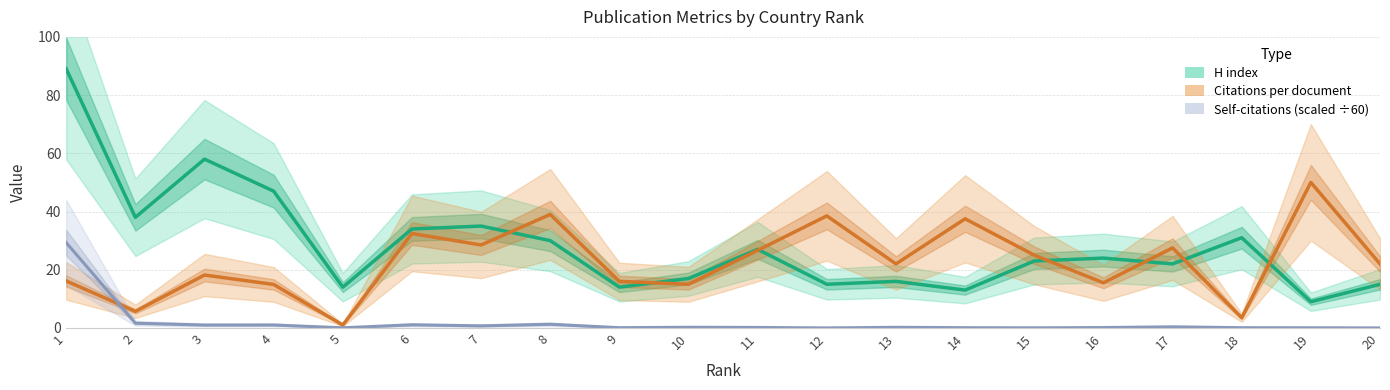

At 8, list the series in order from largest to smallest.

Citations per document, H index, Self-citations